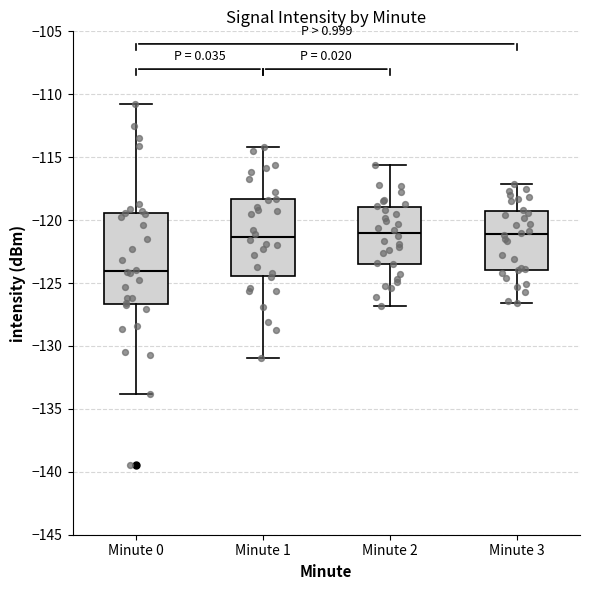

Where does the upper whisker of the box for Minute 0 end on the y-axis? The values are not printed on the chart, so give them approximately, as read against the axis.

-111.0